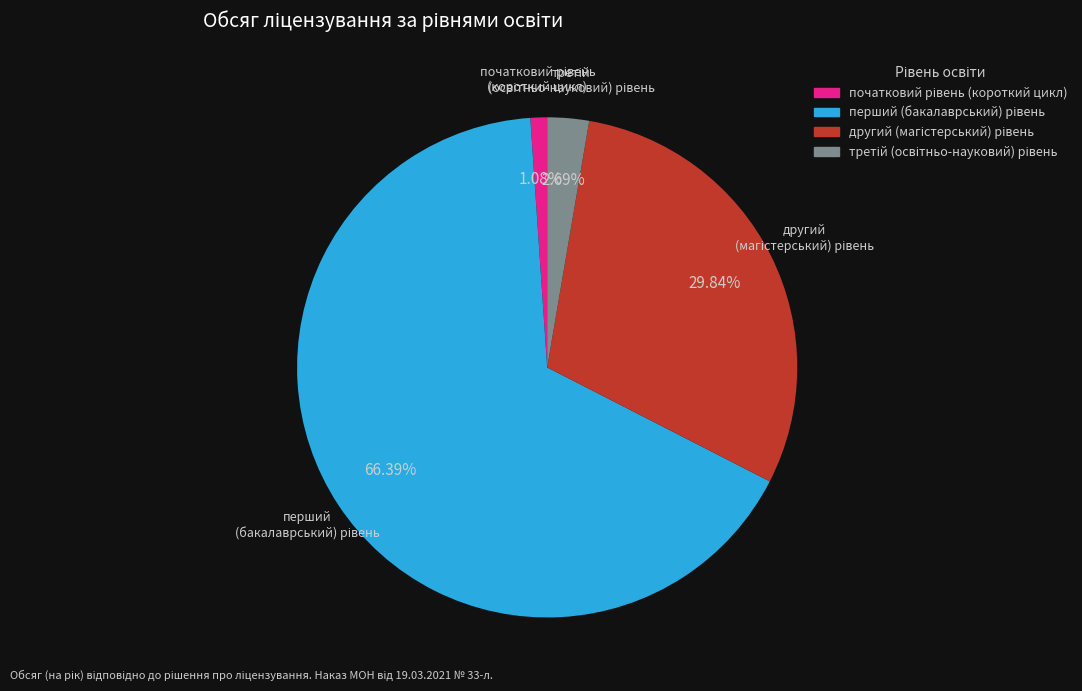

To the nearest percent, what is the difference between the largest and smallest slice percentages?

65%